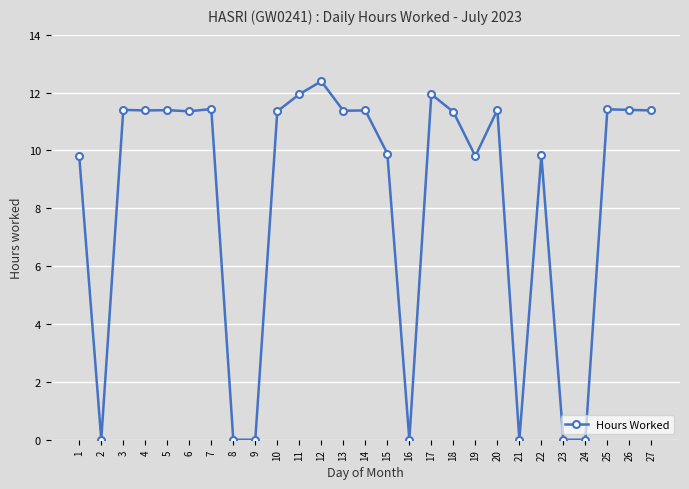

What is the difference between the values at 9 and 22?

9.8